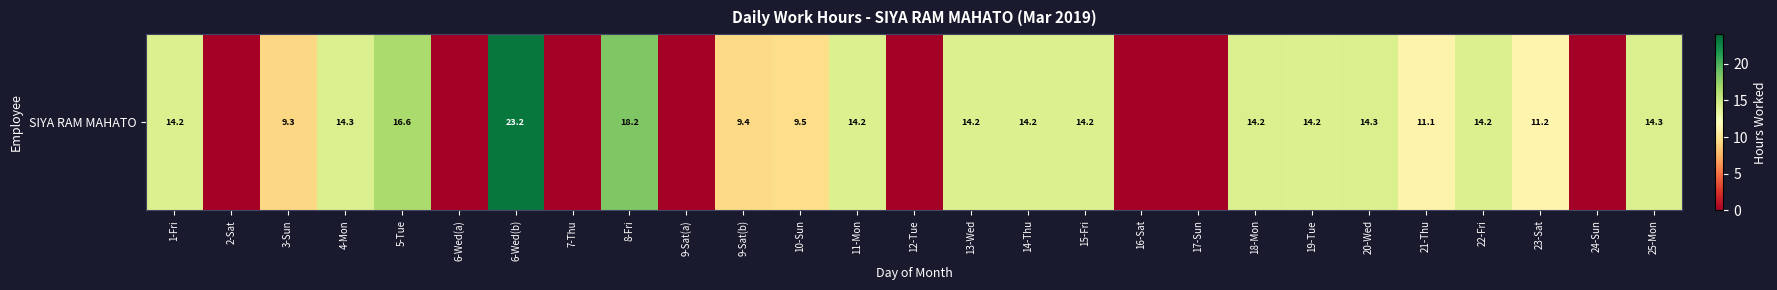

What is the difference between the values at 3-Sun and 24-Sun?

9.3